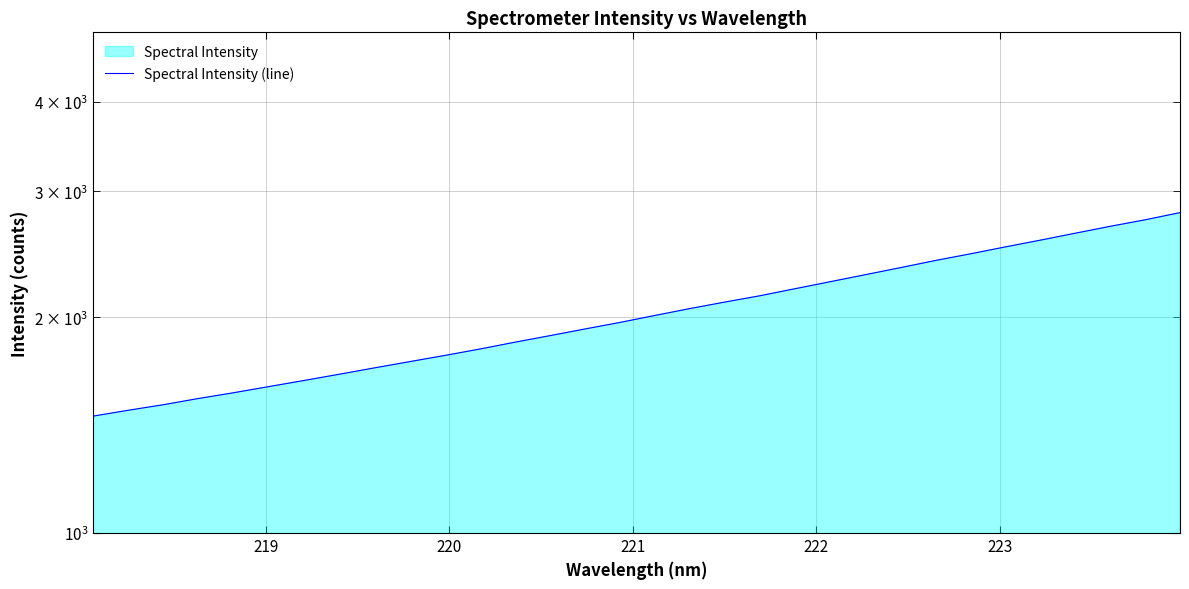

What is the average value?

2038.9